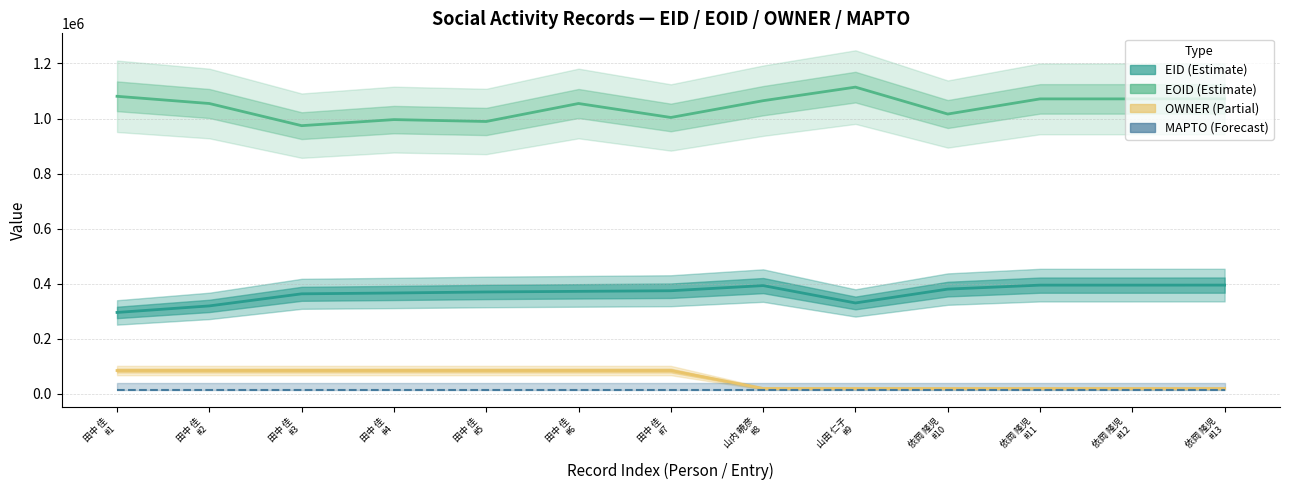

True or false: EOID and EID intersect in this chart.

False